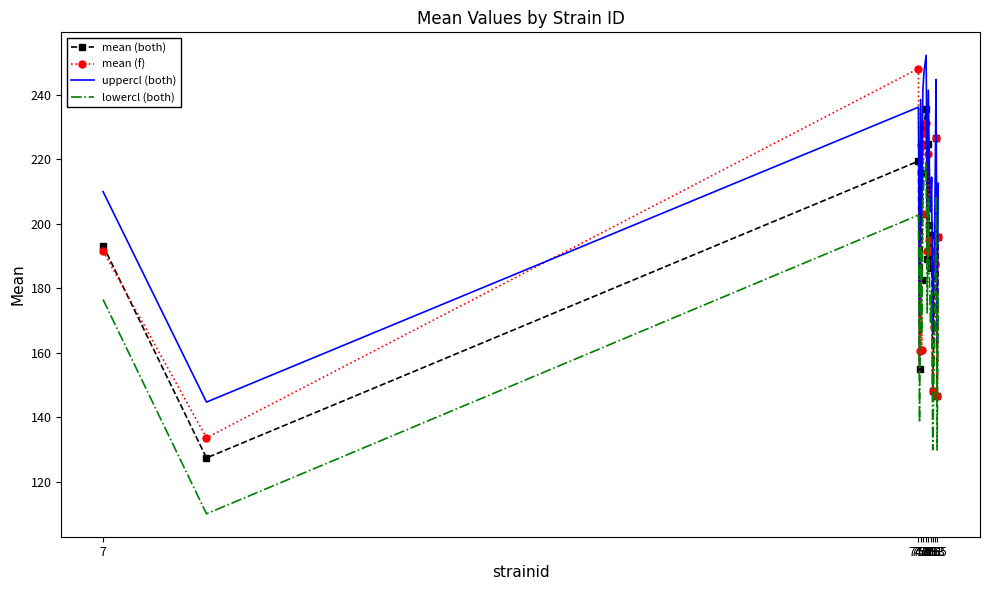

Which series has the largest total across all categories?

uppercl (both)